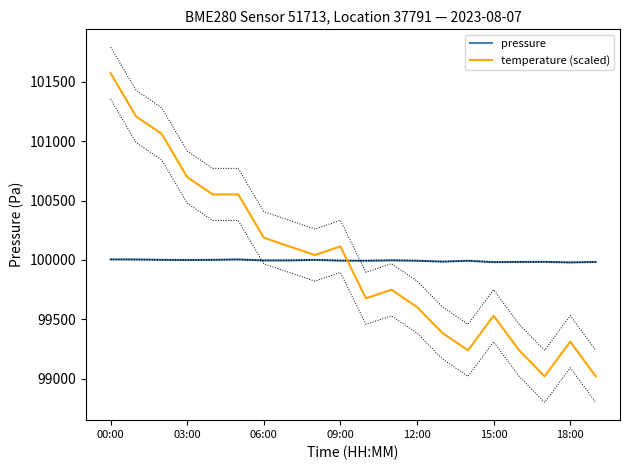

Reading left to right, what are all the values shown in this chart?

pressure: 100004.5	100004.2	100000.9	99999.7	100000.9	100004.3	99996.1	99996.3	100000.8	99994.5	99993.4	99996.9	99993.6	99986.1	99993.3	99981.4	99983.6	99984.0	99979.2	99983.2
temperature (scaled): 101572.5	101207.9	101062.1	100697.5	100551.6	100551.6	100187.1	100114.1	100041.2	100114.1	99676.7	99749.6	99603.7	99385.0	99239.2	99530.8	99239.2	99020.4	99312.1	99020.4